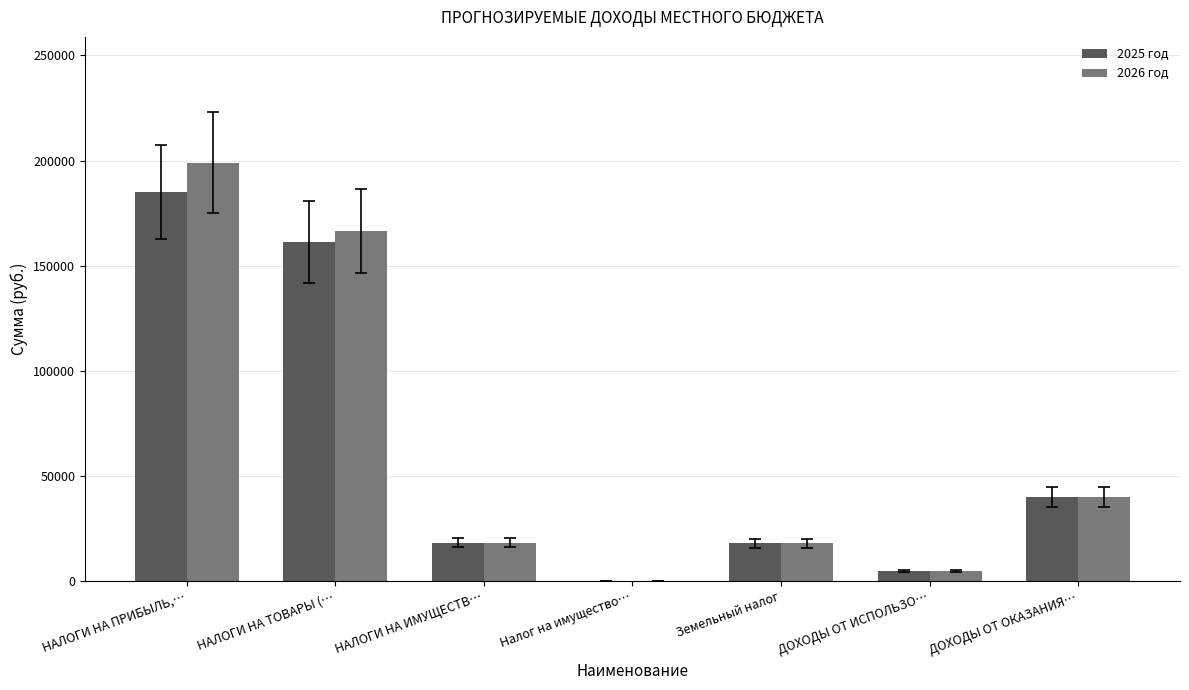

What is the maximum value shown in the chart?

199100